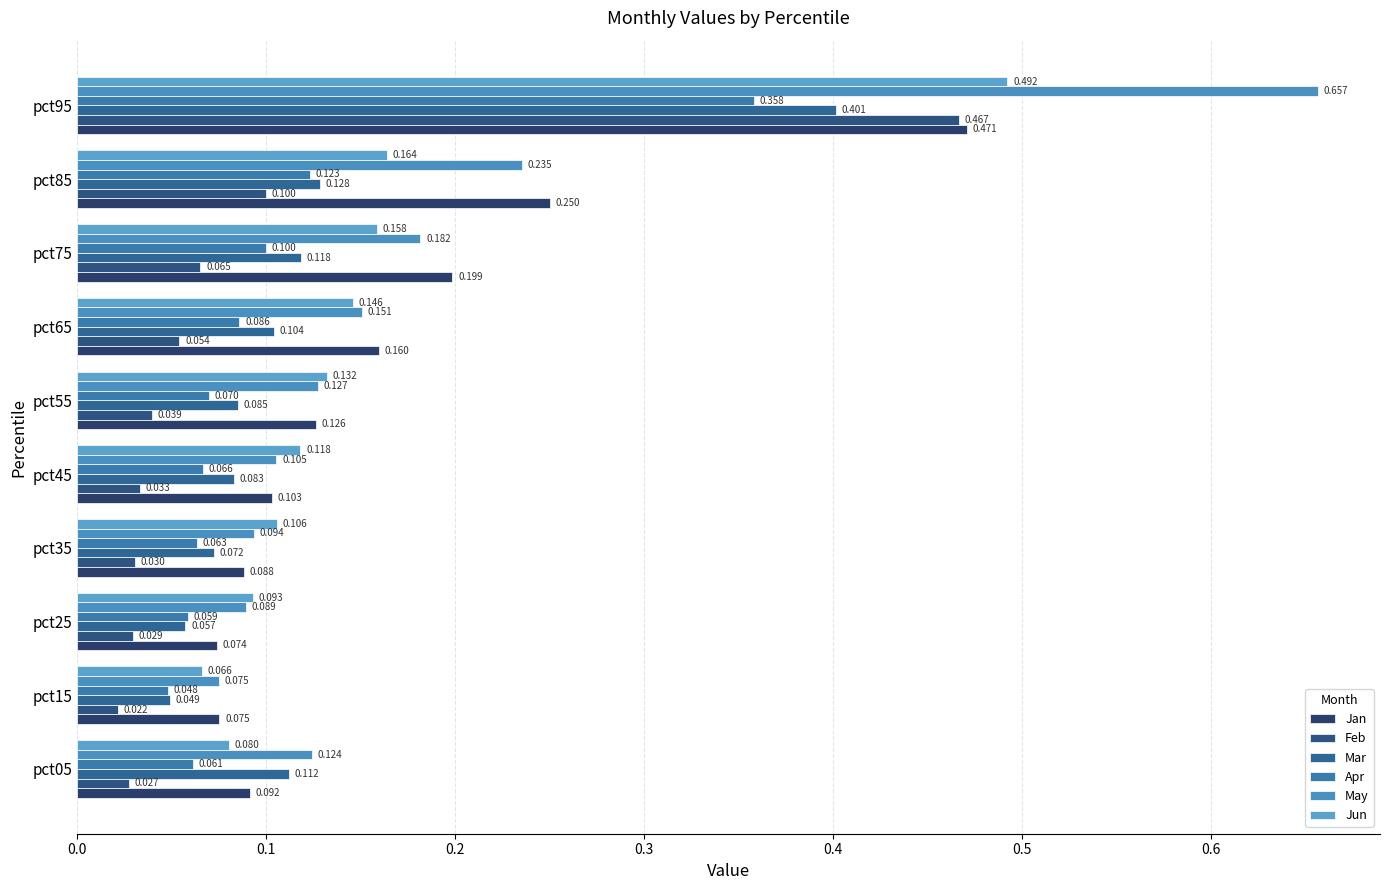

How many categories are shown in the chart?

10